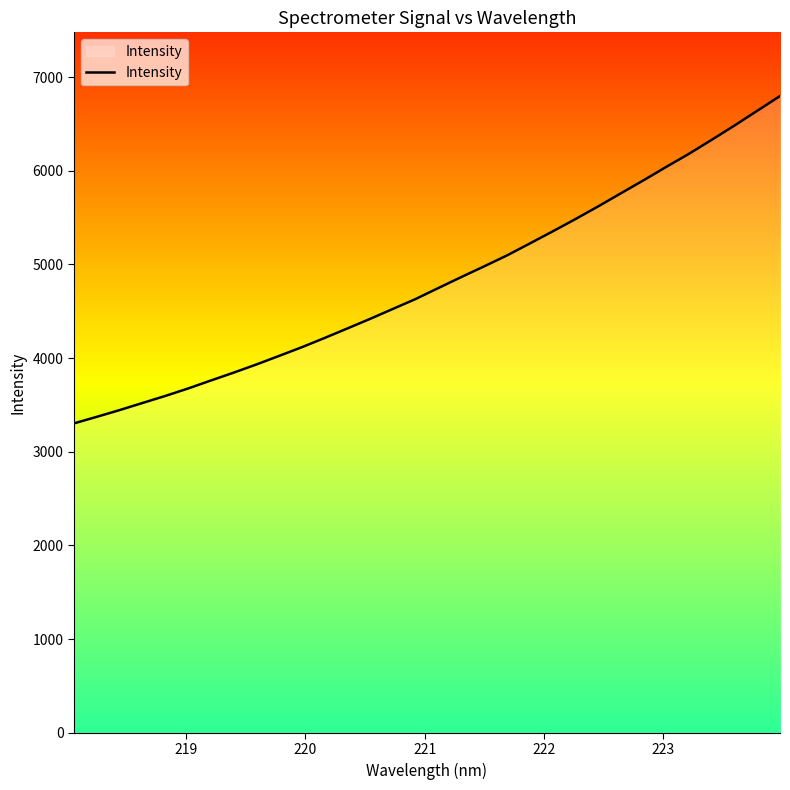

What is the minimum value shown in the chart?

3302.7